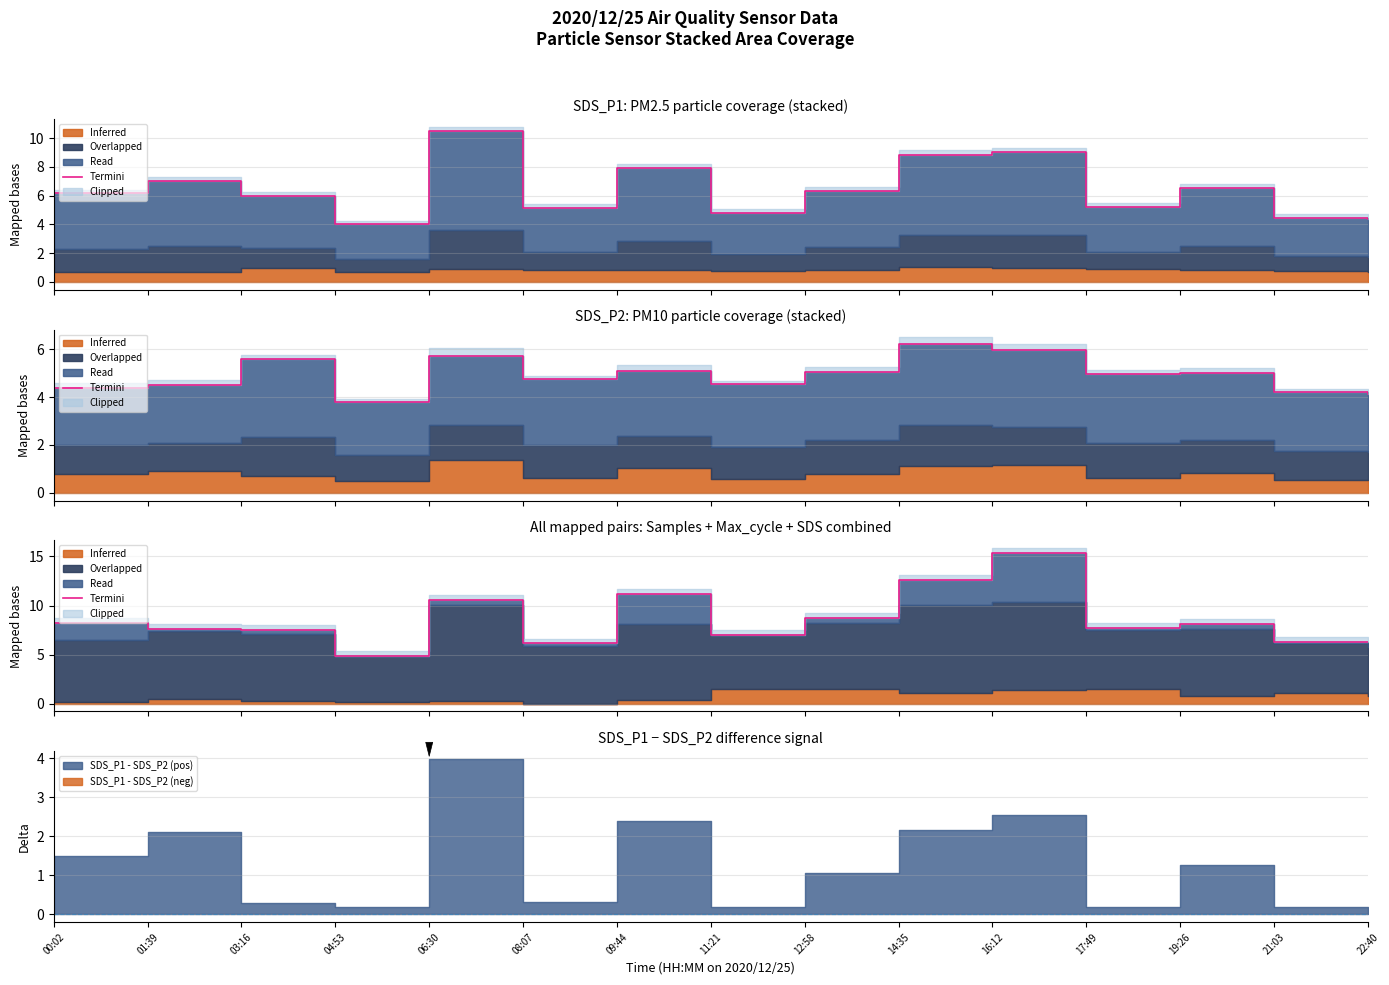

Is it true that the value at 04:53 is 4.8?

True